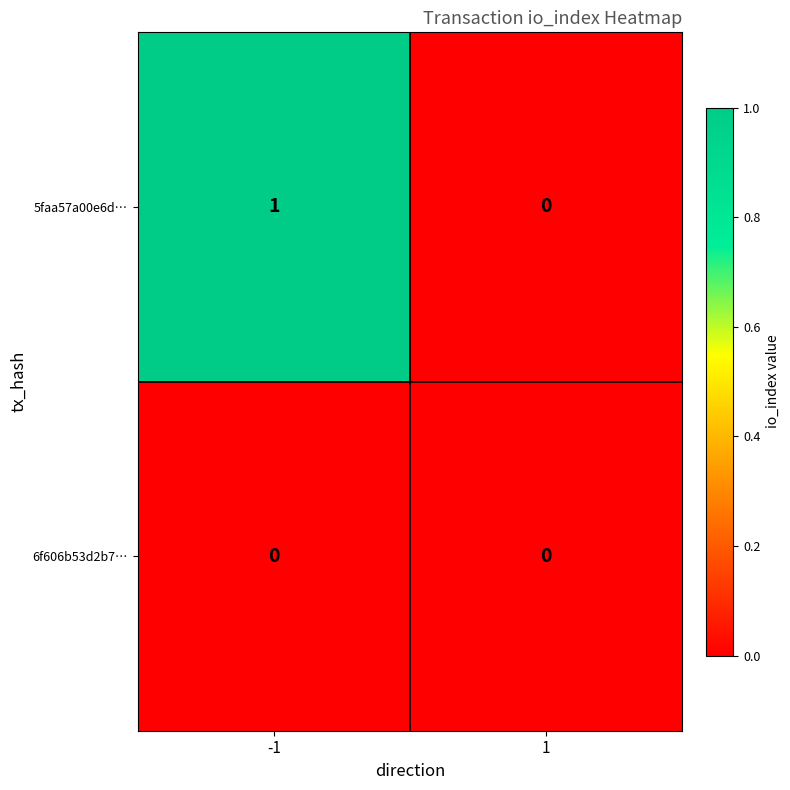

The value of 5faa57a00e6d… at -1 is 2. True or false?

False